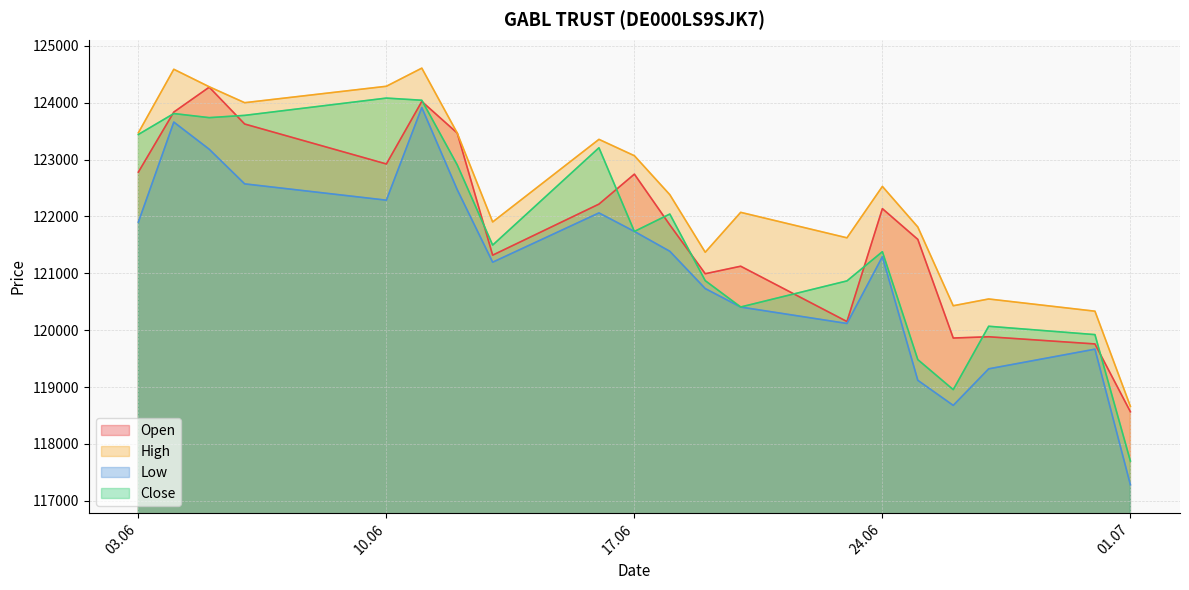

Count the number of data series in this chart.

4